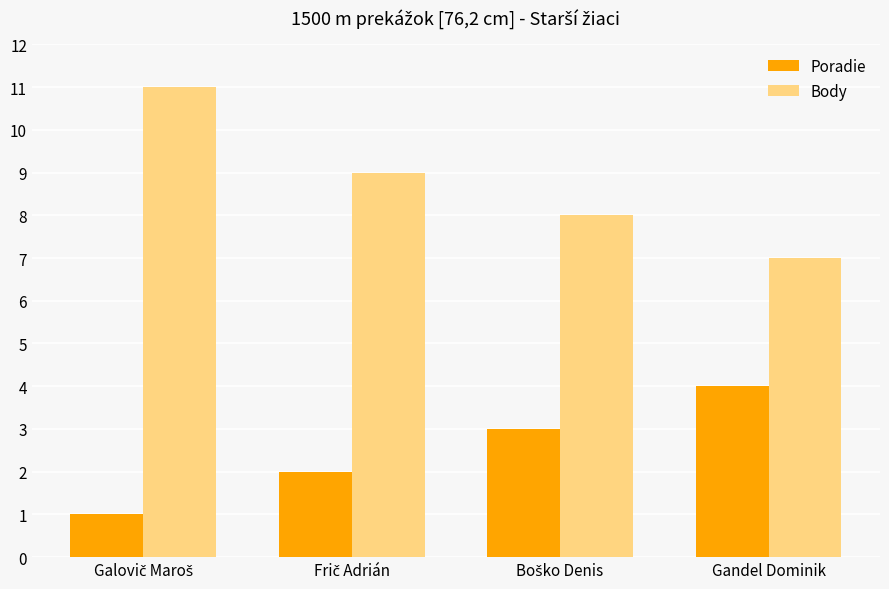

What is the value of the Body bar at the 2nd from the left?

9